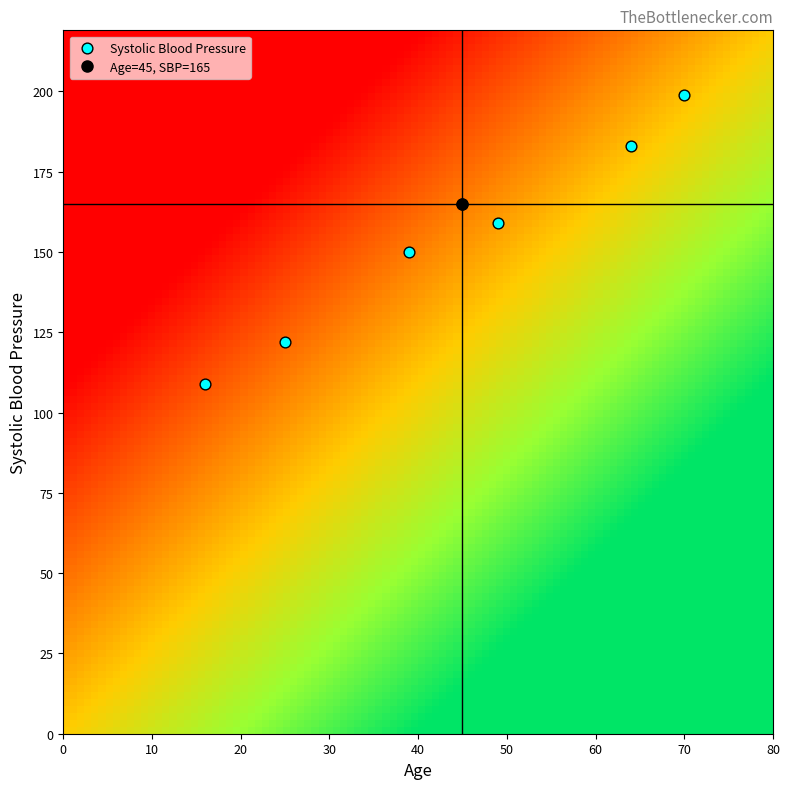

List the coordinates of all points as (Y, X) pairs, reading left to right.

(109, 16)  (122, 25)  (150, 39)  (165, 45)  (159, 49)  (183, 64)  (199, 70)